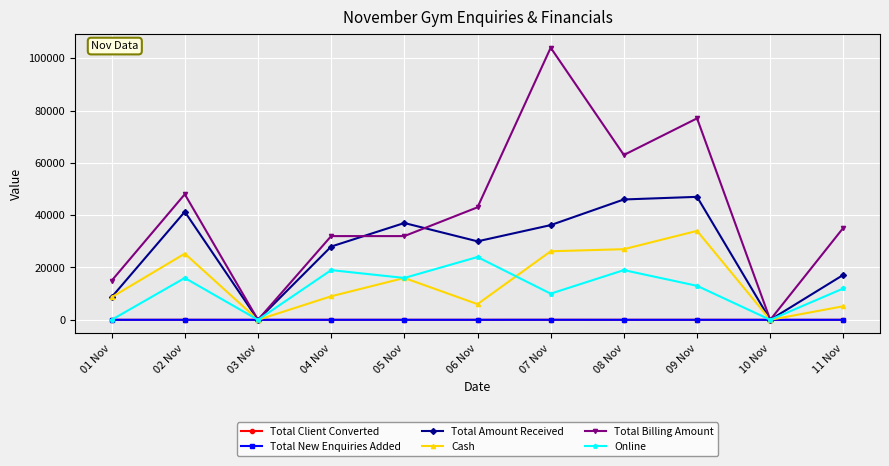

Does the chart have visible grid lines?

Yes